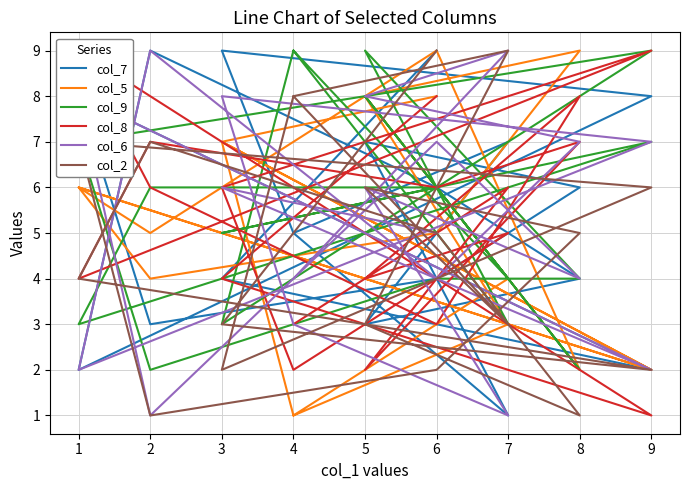

Is this an area chart (filled region under the line)?

No